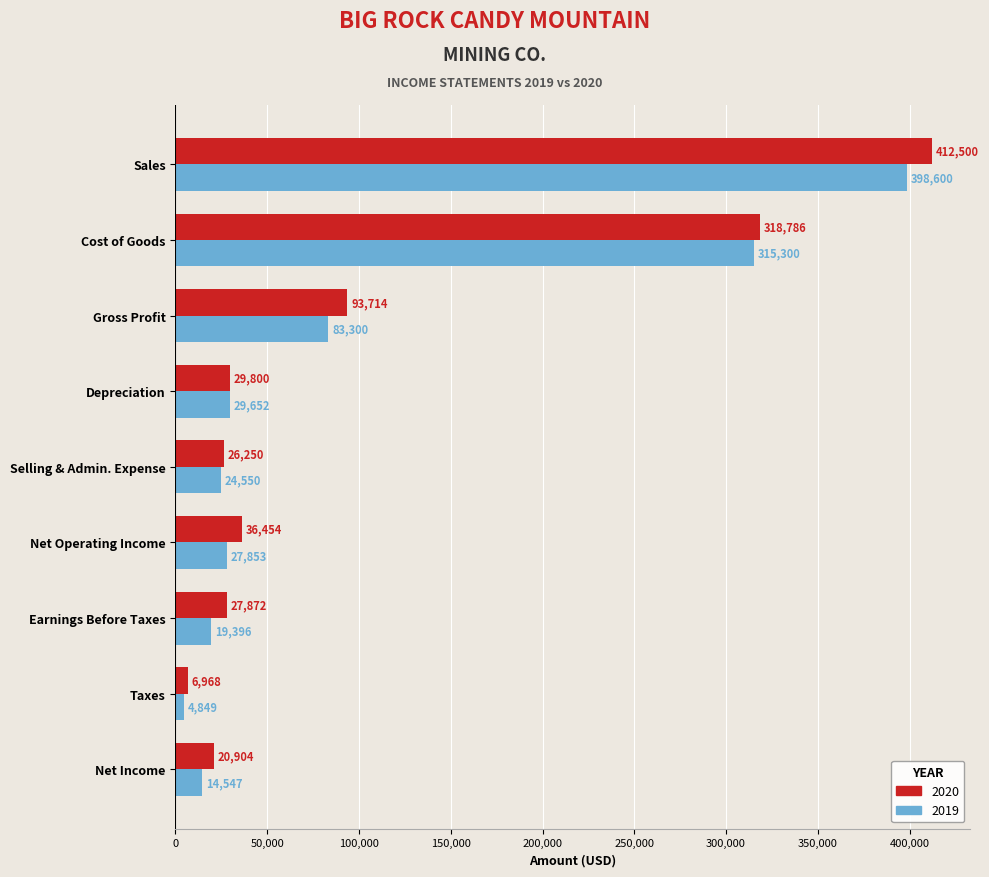

What is the highest value of the 2020 series?

412500